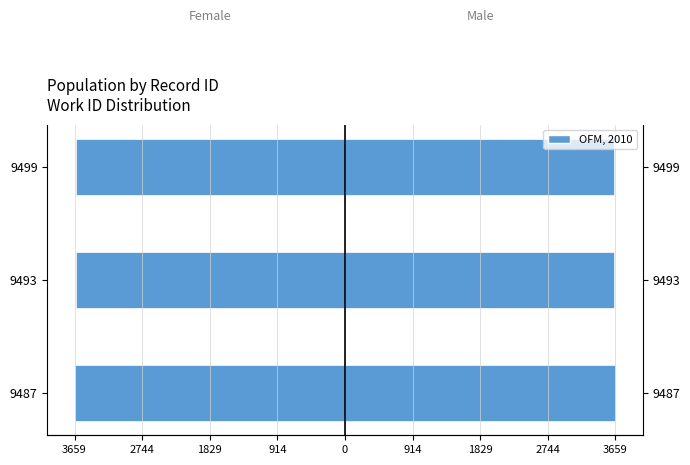

Reading right to left, extract all data points from this chart.

Left: -3640	-3640	-3659
OFM, 2010: 3640	3640	3659